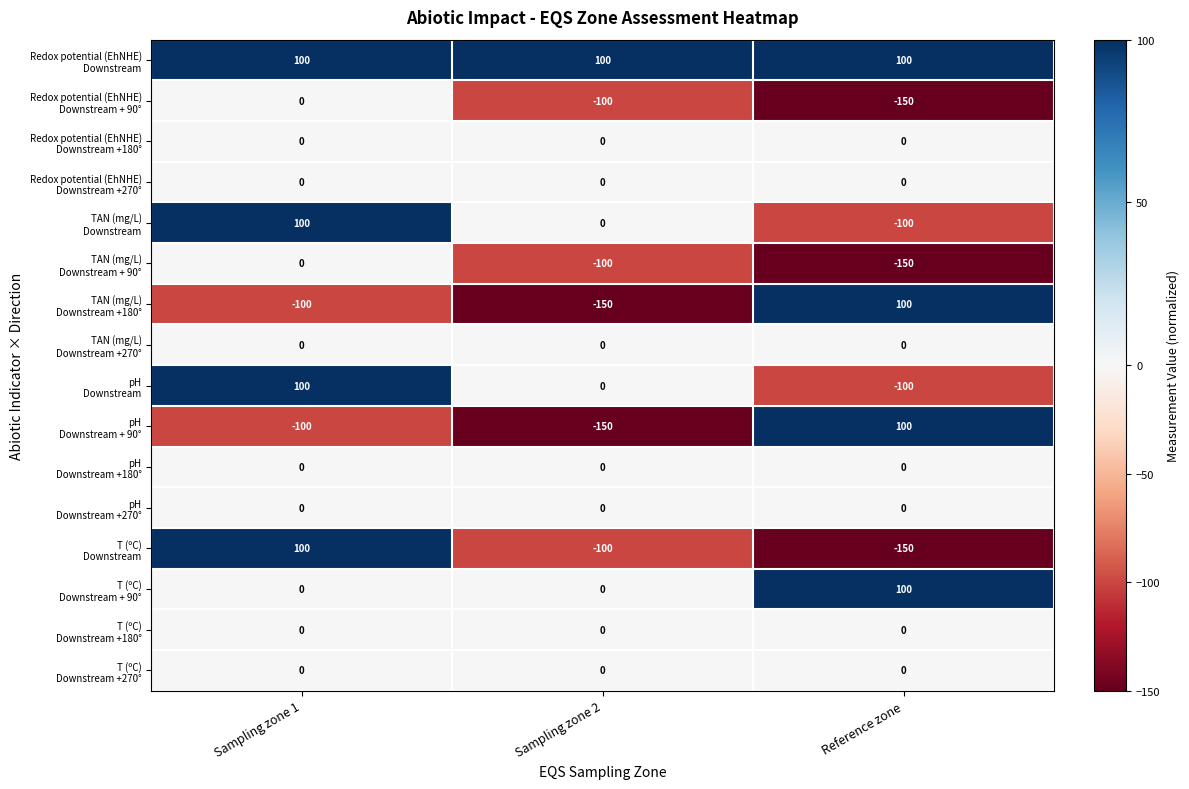

What is the maximum value shown in the chart?

100